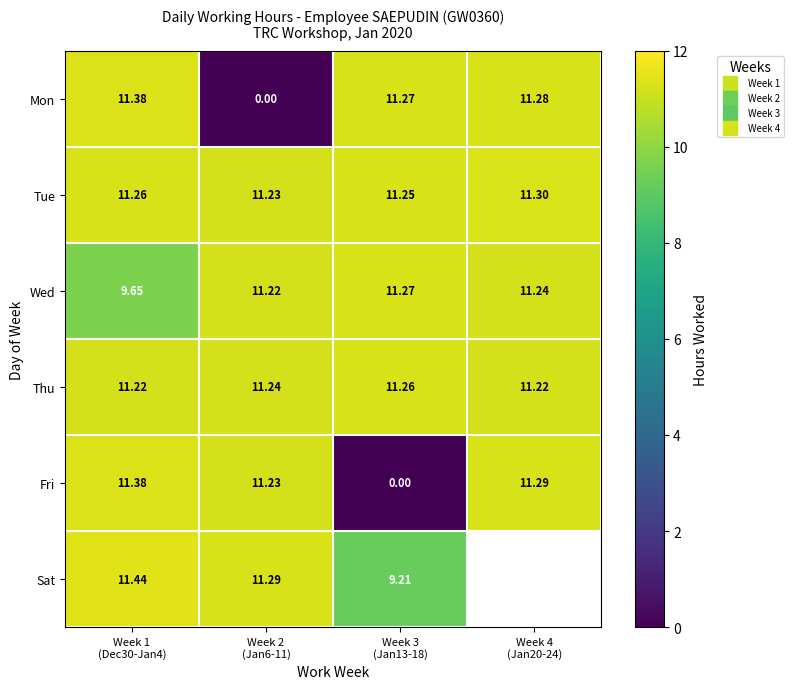

What is the difference between the maximum and second lowest values in the Mon series?

0.1